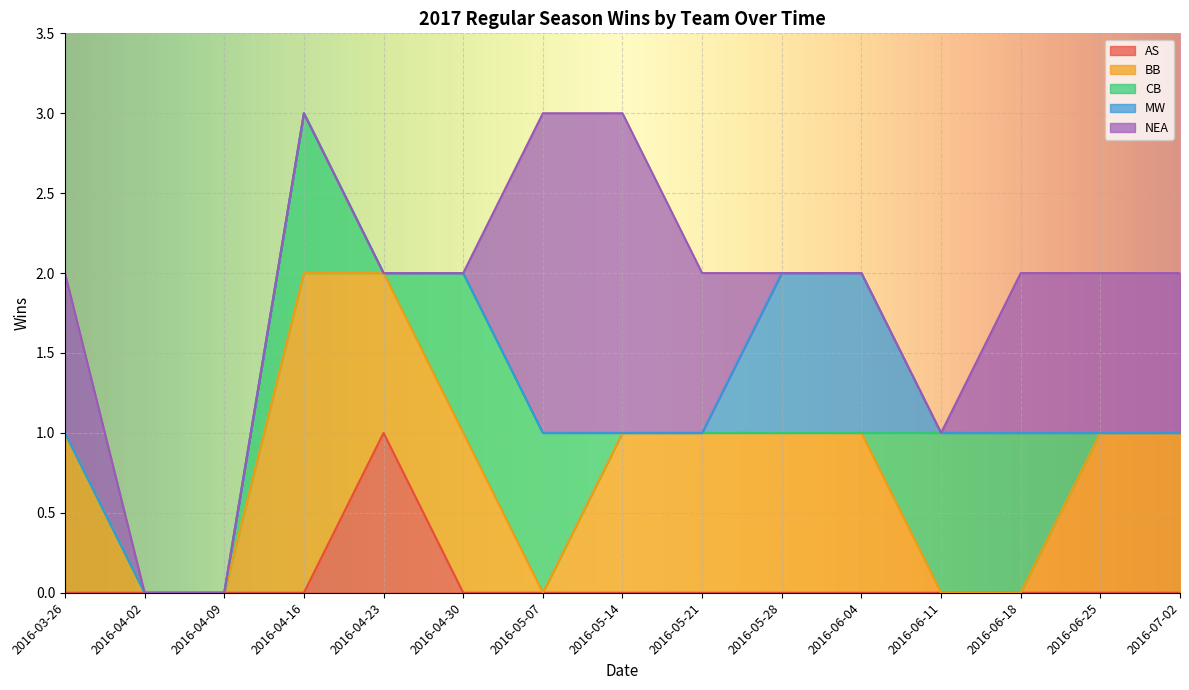

True or false: AS and NEA cross at least once.

False